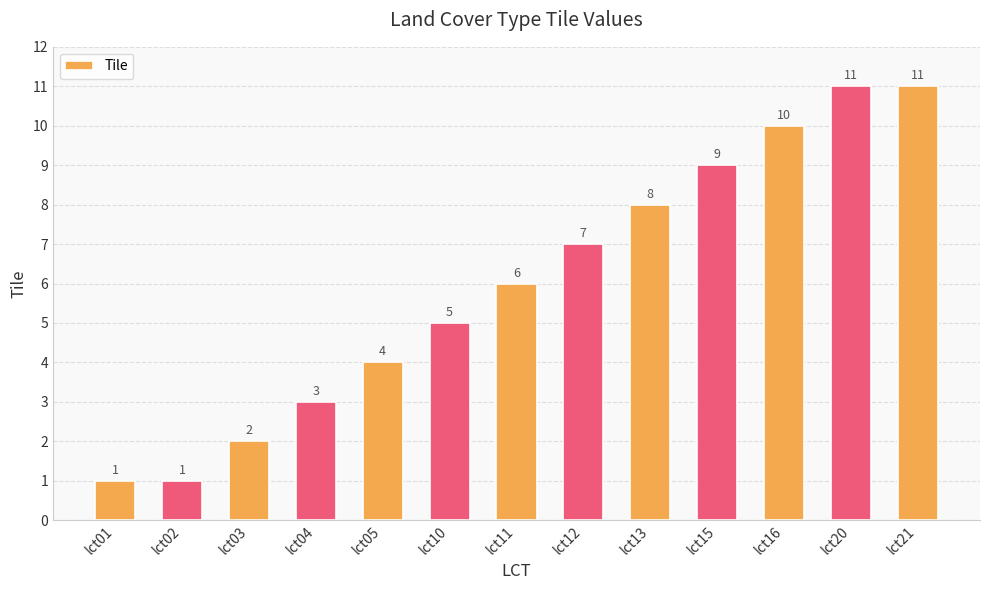

Where is the data nearest to the value 6?

lct11